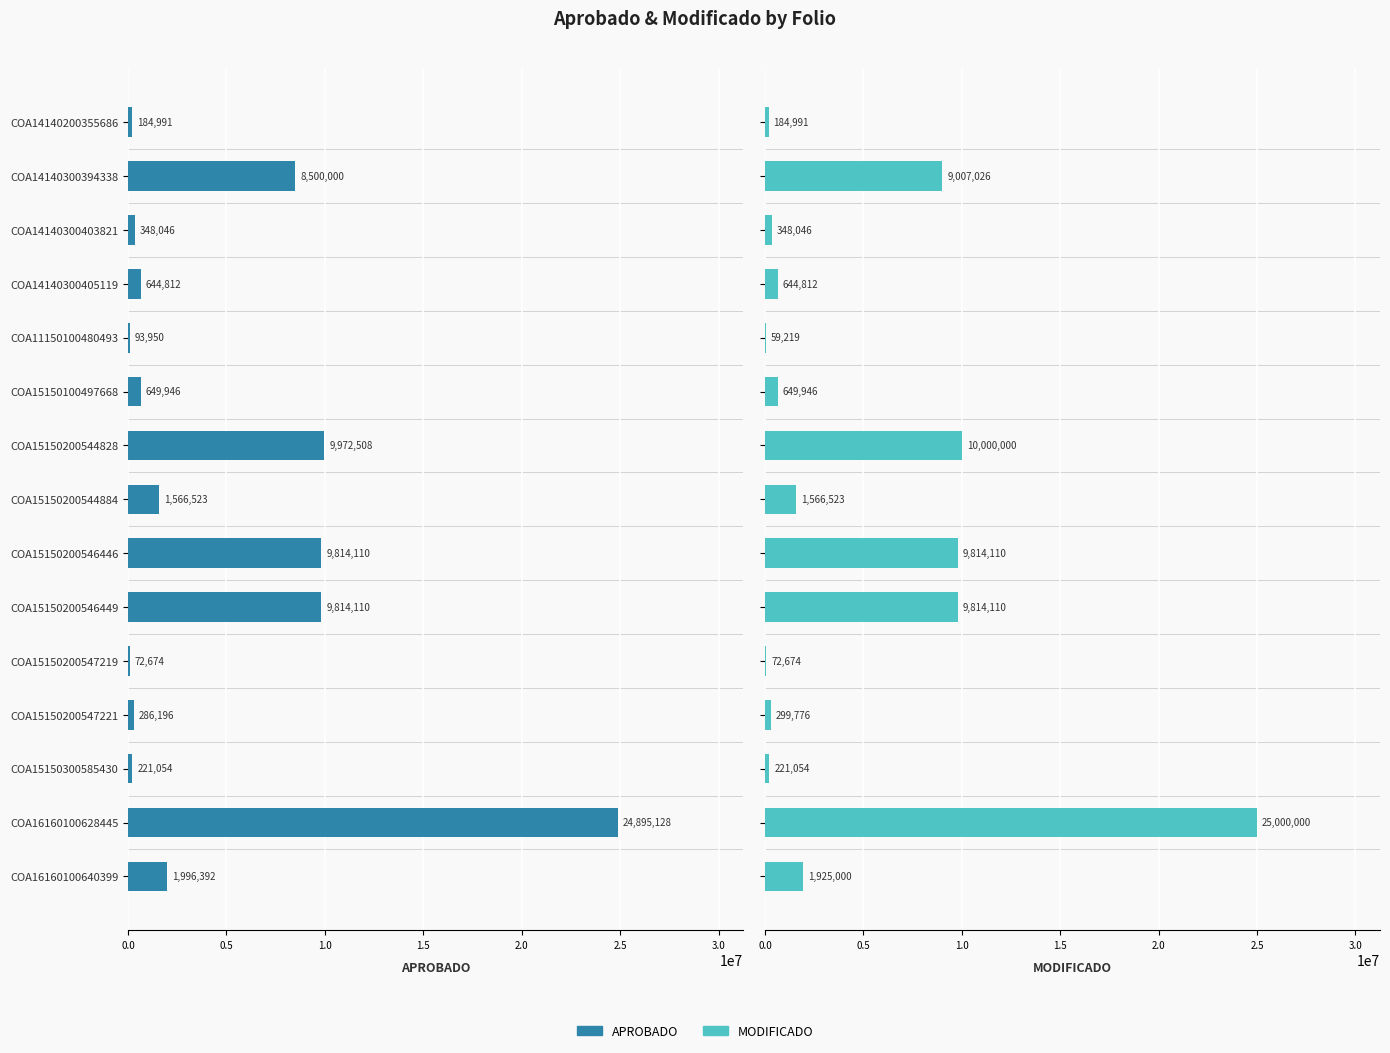

True or false: APROBADO has a value of 24895128.4 at COA16160100628445.

True